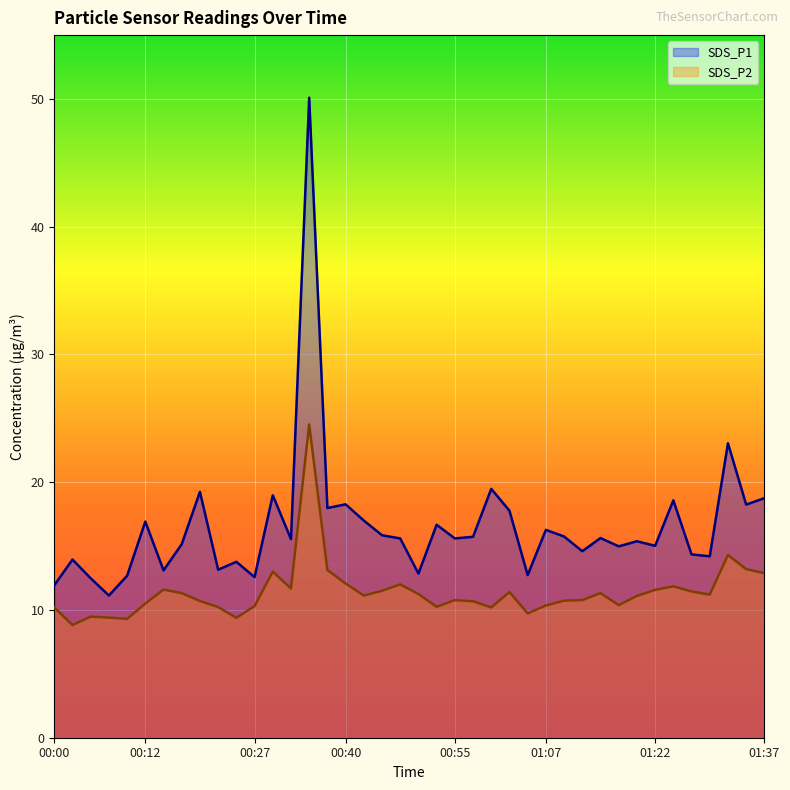

What is the sum of the SDS_P1 values at 00:25 and 00:22?

26.9